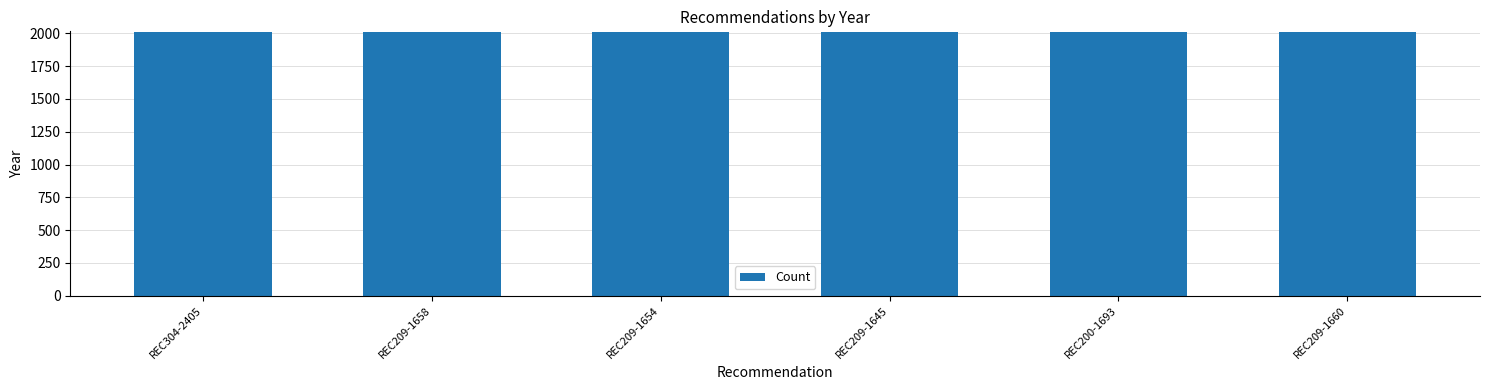

What is the value of the 3rd bar from the left?

2012